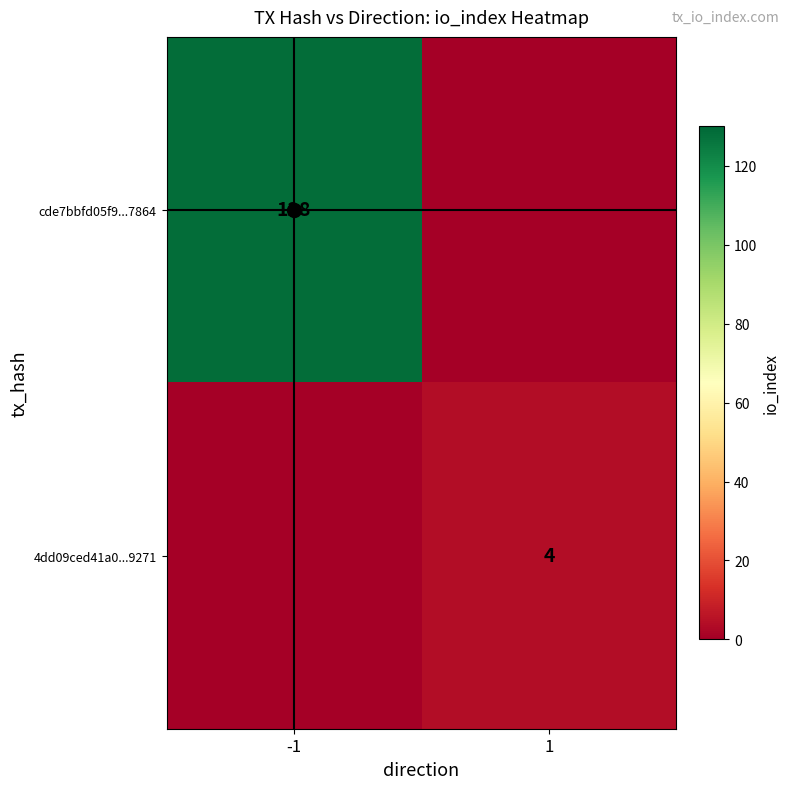

Is it true that cde7bbfd05f9...7864 equals 128 at -1?

True